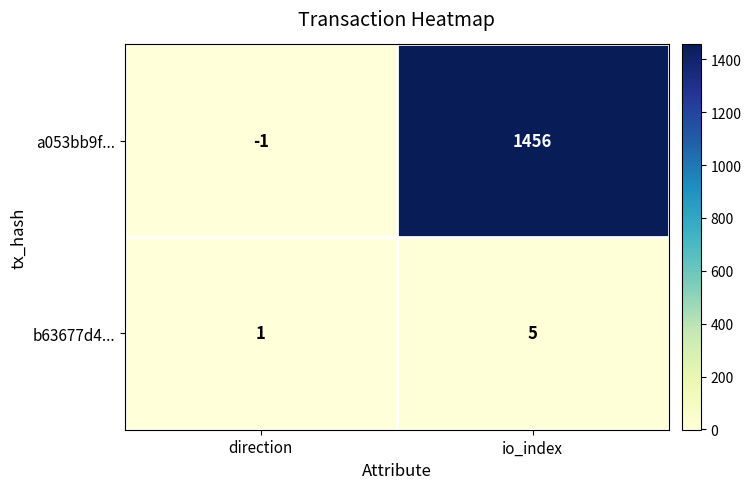

Between direction and io_index, which series saw the biggest shift?

a053bb9f...